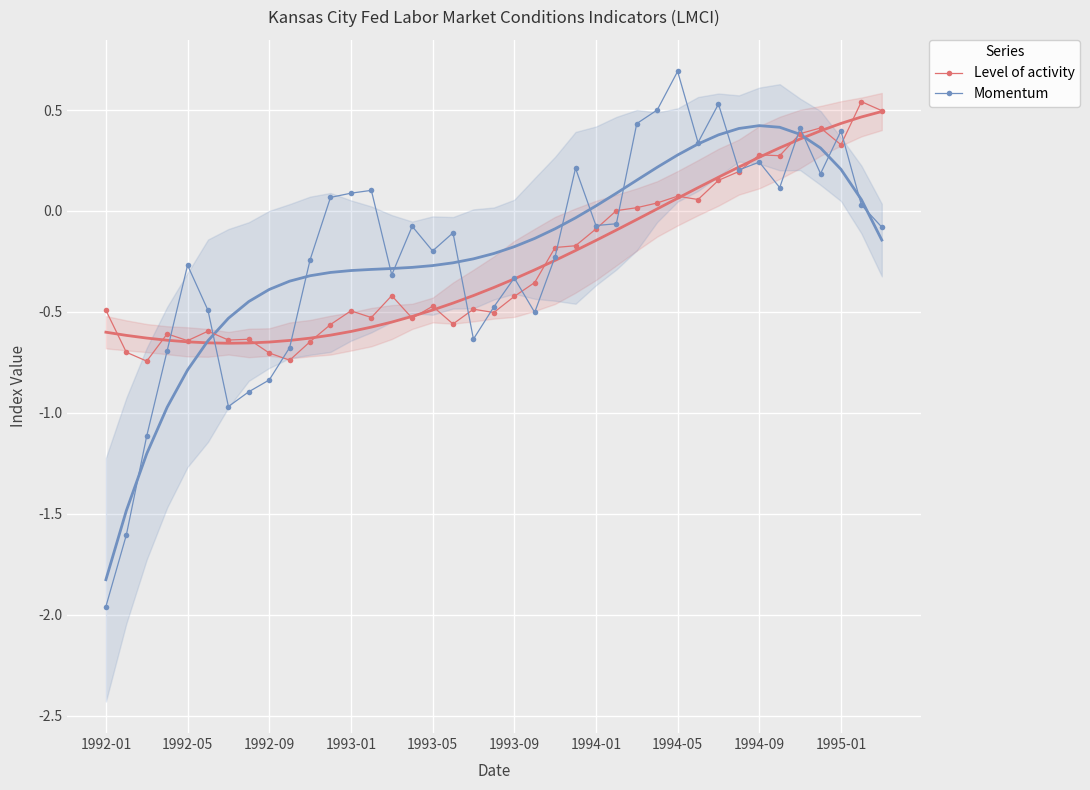

True or false: Level of activity has more than 2 points higher than both neighbors.

True